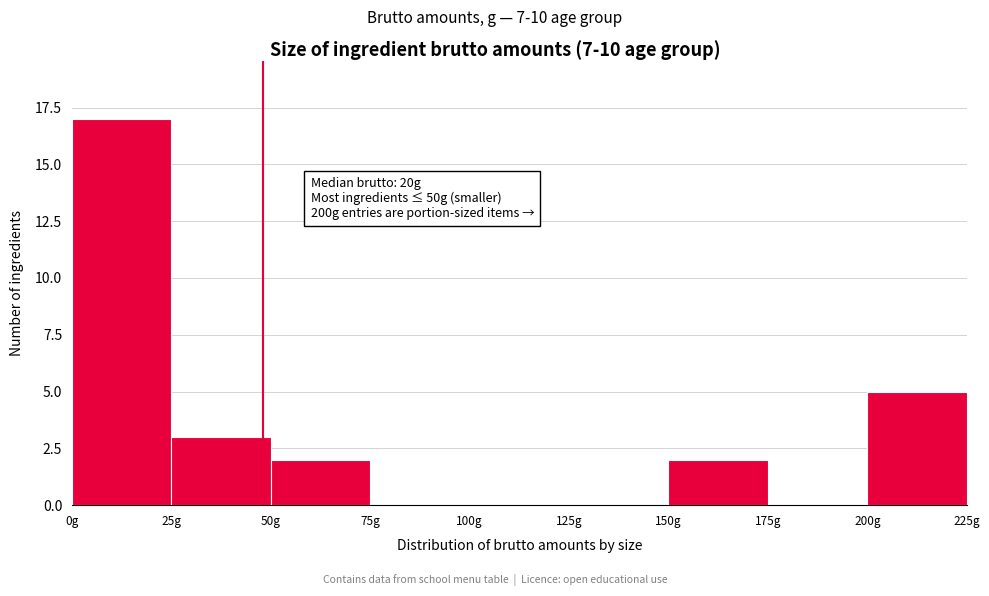

Which range on the x-axis has the tallest bar?

0 to 25